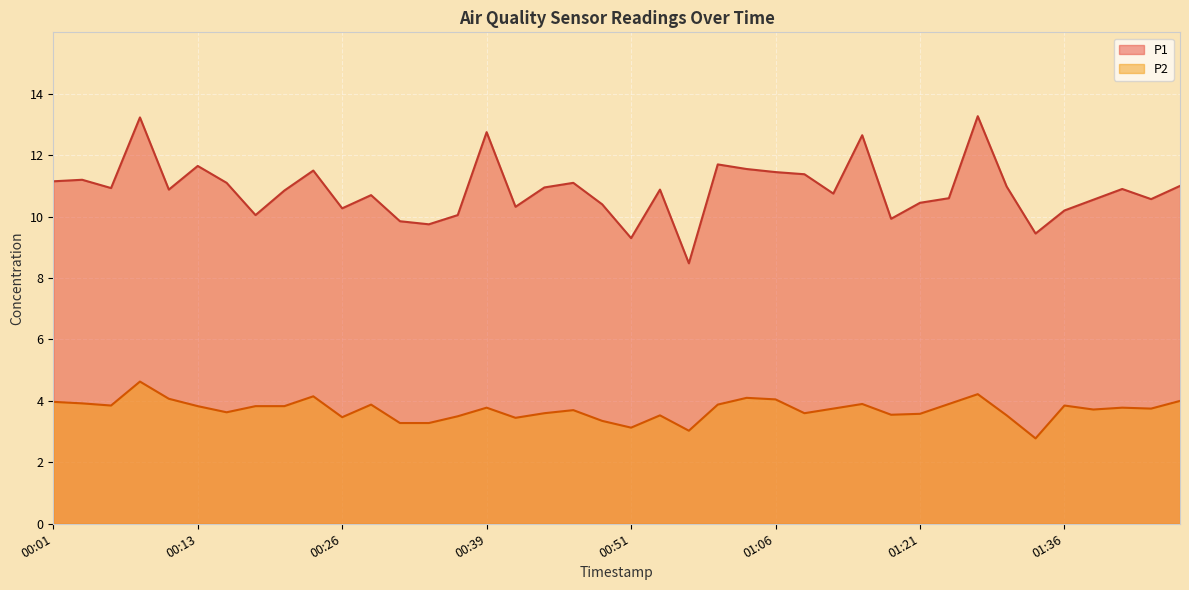

Which series changed the most between 00:03 and 00:26?

P1